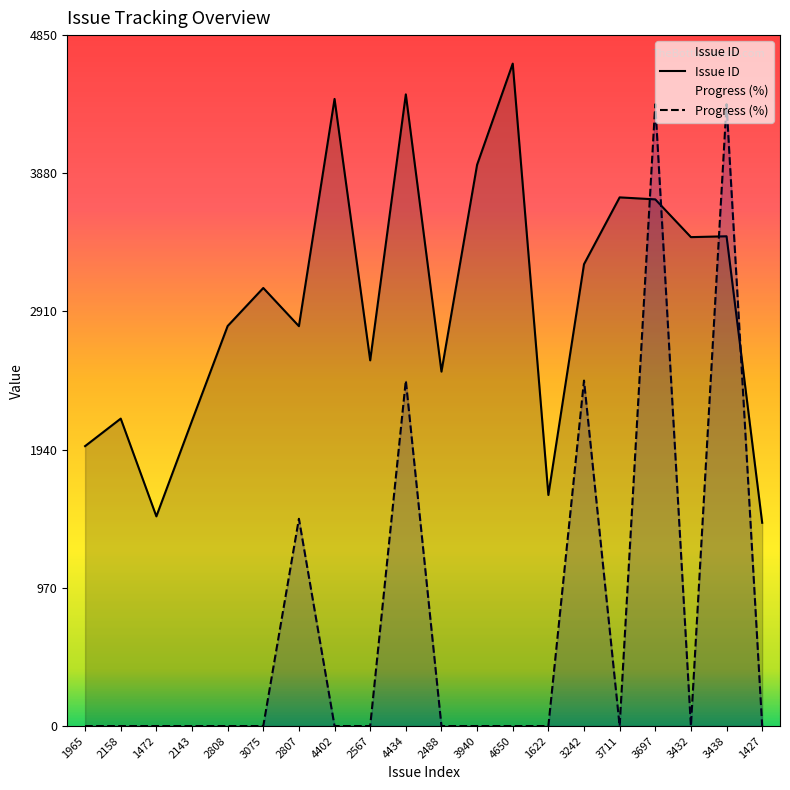

Is it true that Issue ID equals 1577 at 3242?

False